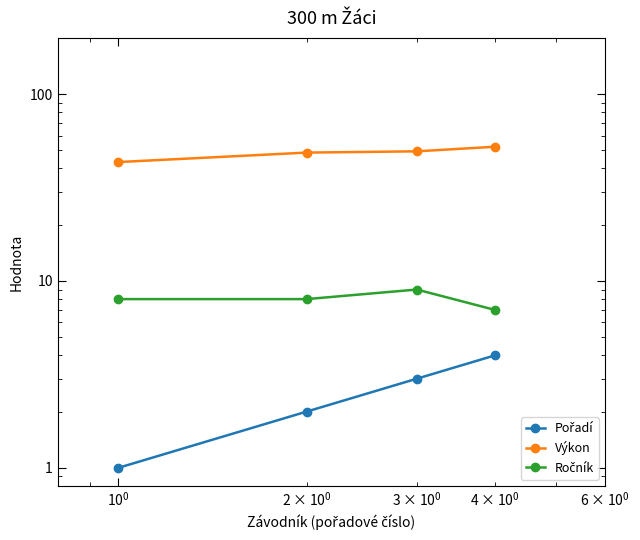

How many data points in Výkon are less than 49?

2